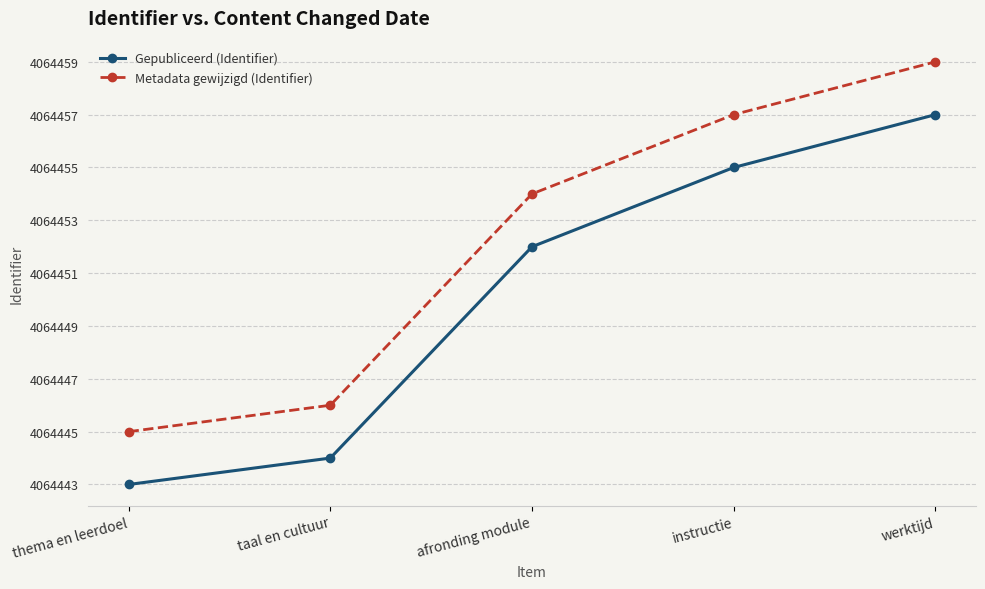

Rank the series by their average value, from highest to lowest.

Metadata gewijzigd (Identifier), Gepubliceerd (Identifier)